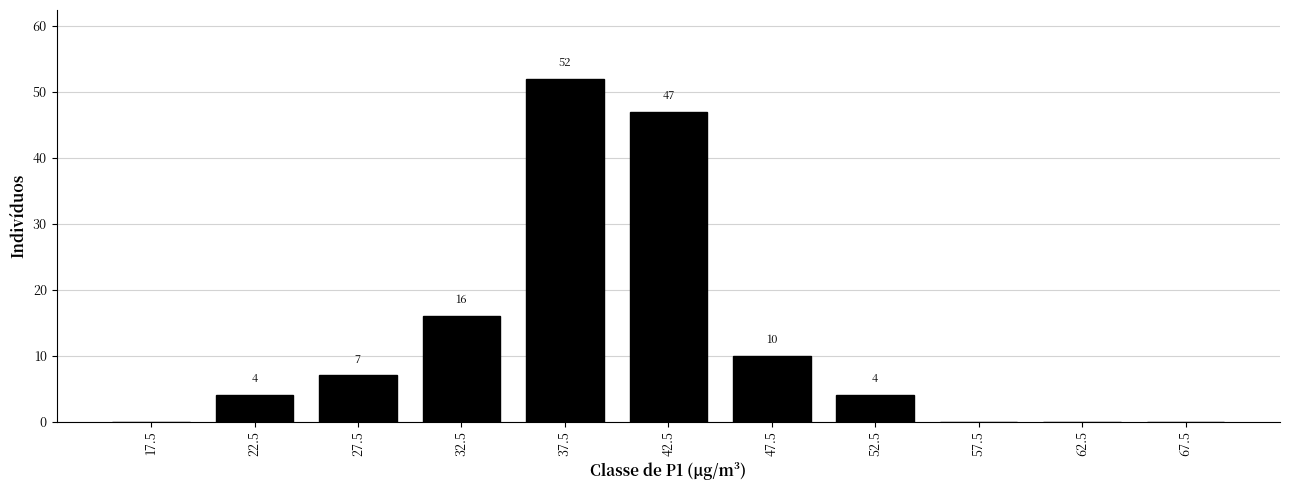

Reading left to right, extract all data points from this chart.

17.5=0	22.5=4	27.5=7	32.5=16	37.5=52	42.5=47	47.5=10	52.5=4	57.5=0	62.5=0	67.5=0